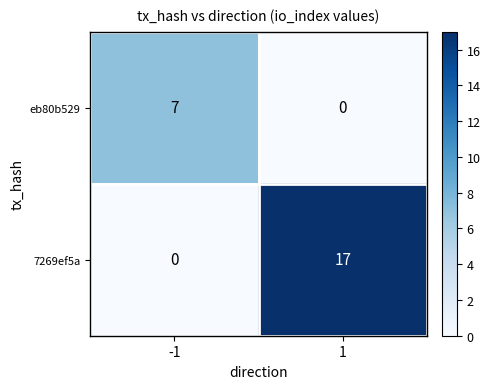

What is the difference between the 7269ef5a values at -1 and 1?

17